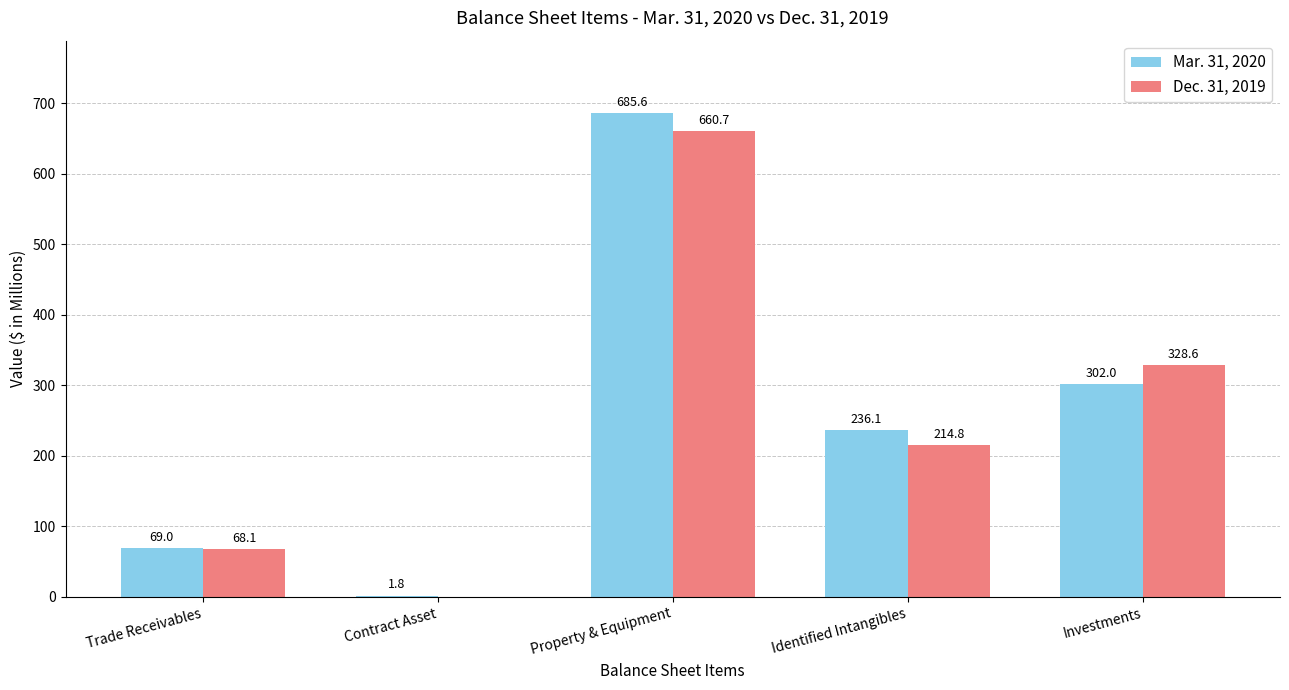

Between Trade Receivables and Identified Intangibles, which series saw the biggest shift?

Mar. 31, 2020